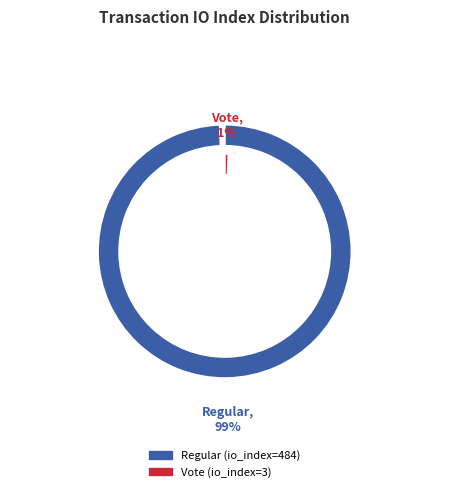

Is the sum of Regular (io_index=484) and Vote (io_index=3) greater than half?

Yes